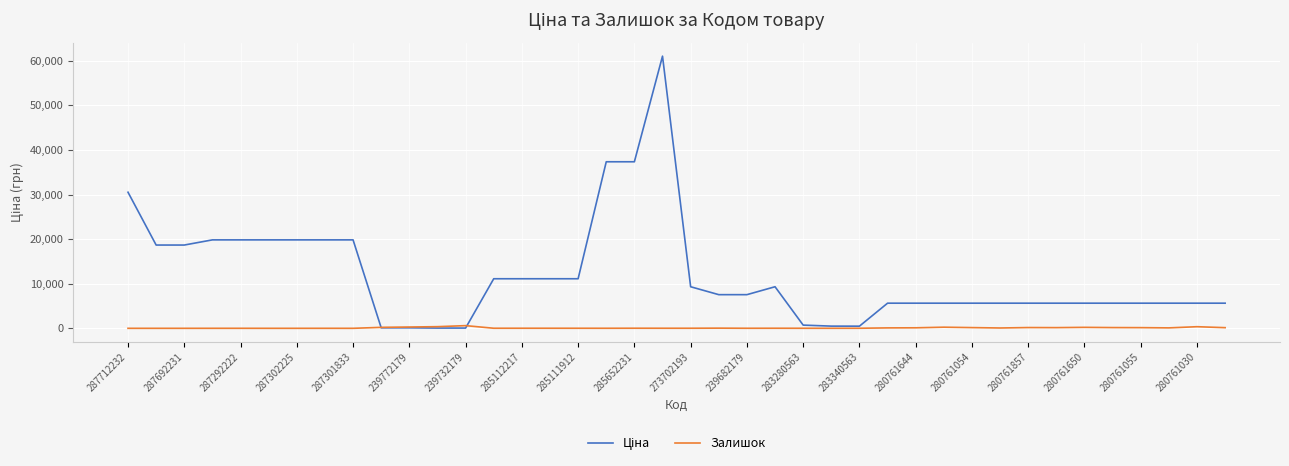

What is the maximum value shown in the chart?

61024.7